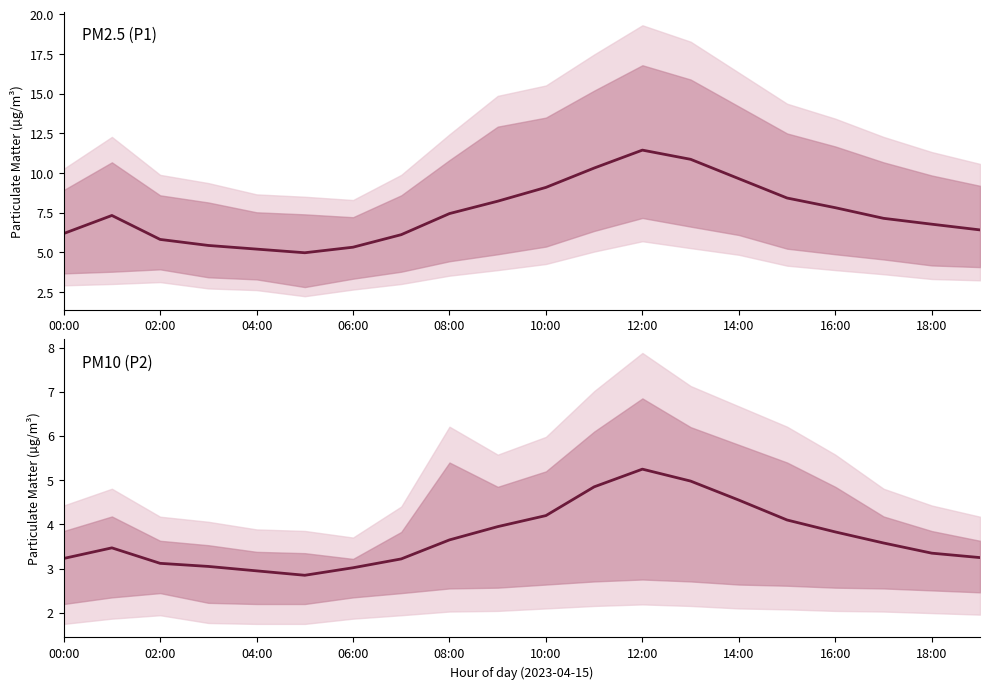

What is the value of the P2 point at the 6th from the left?

2.9